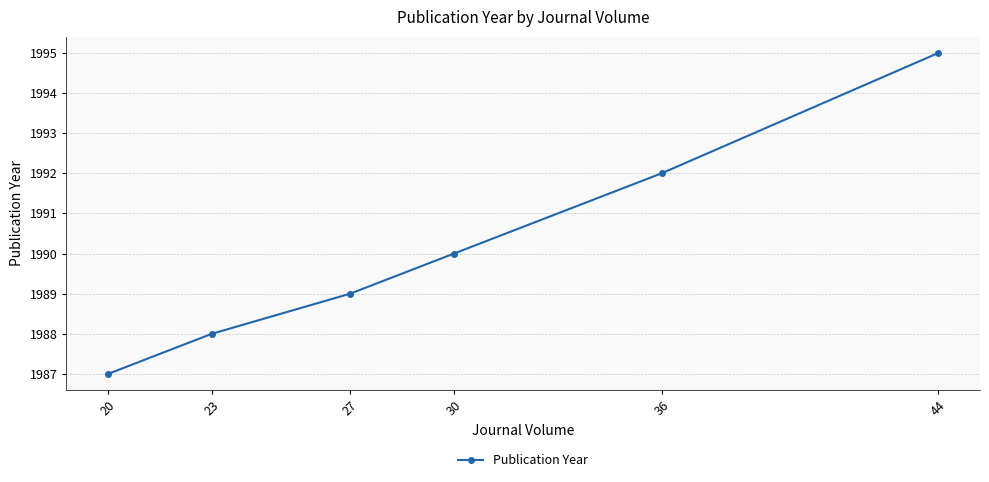

How many series are shown in this chart?

1